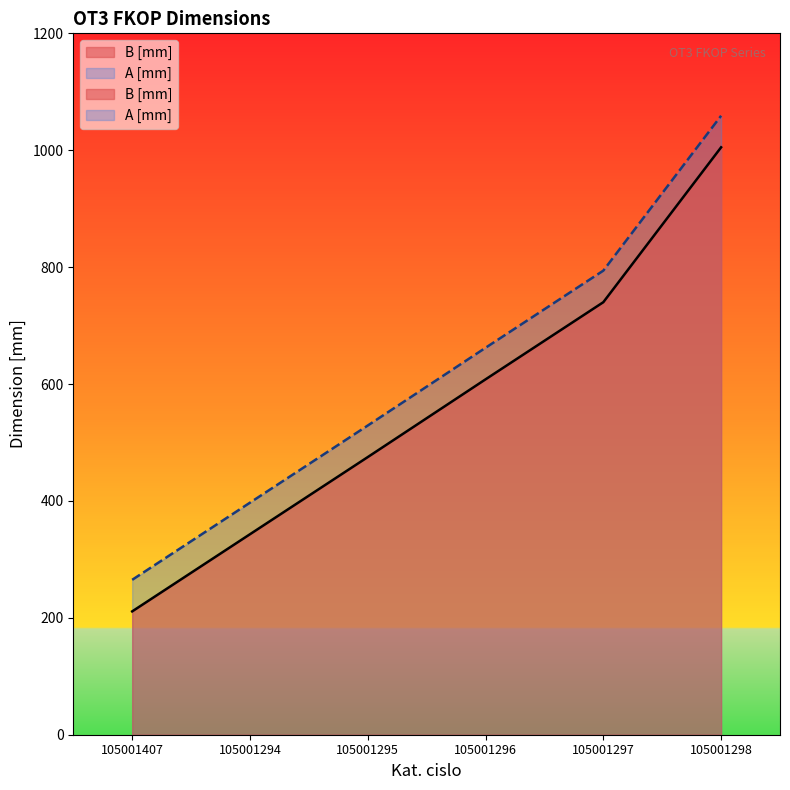

What is the label of the 5th point from the left?

105001297